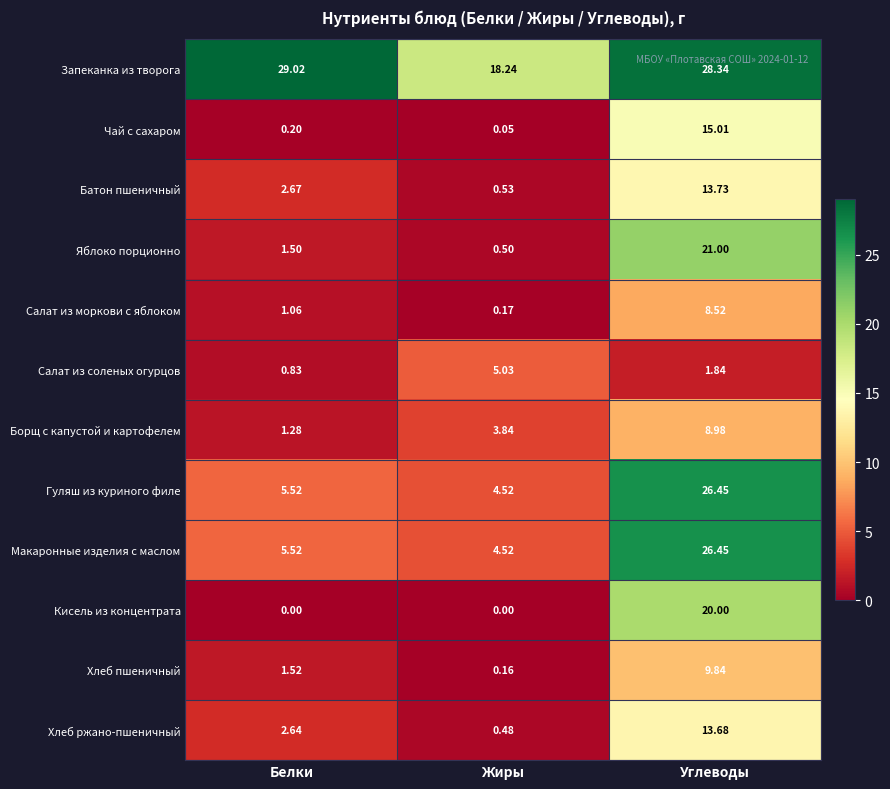

List the labels in order of Чай с сахаром value, largest first.

Углеводы, Белки, Жиры